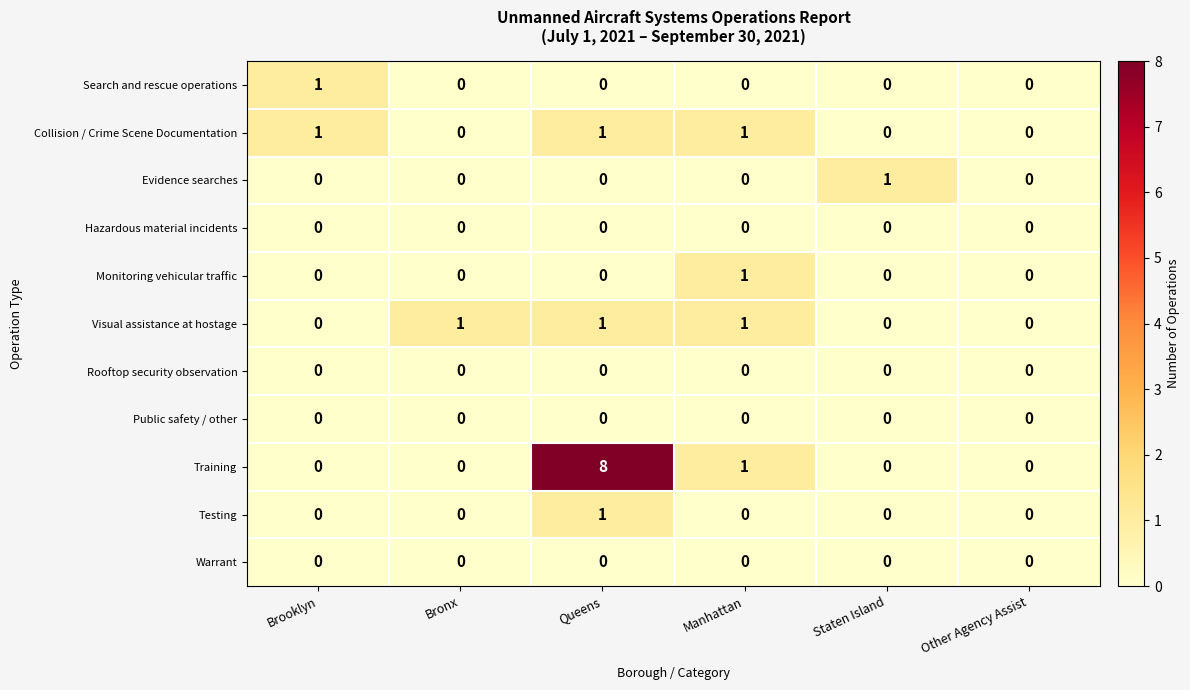

Which series has the largest total across all categories?

Training